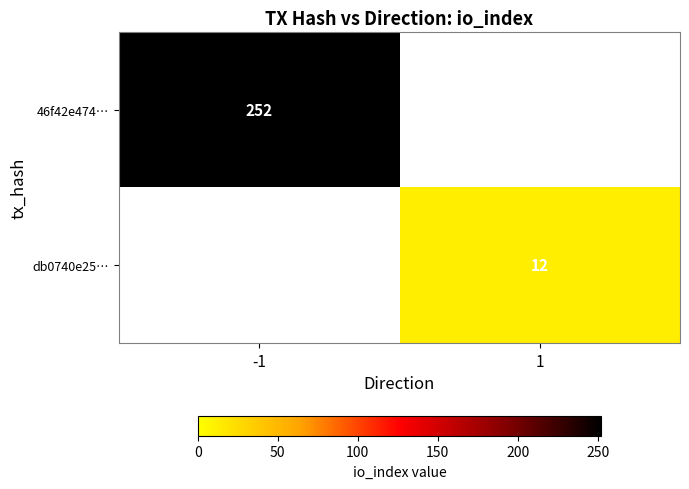

The 46f42e474… series shows 252 at -1. True or false?

True